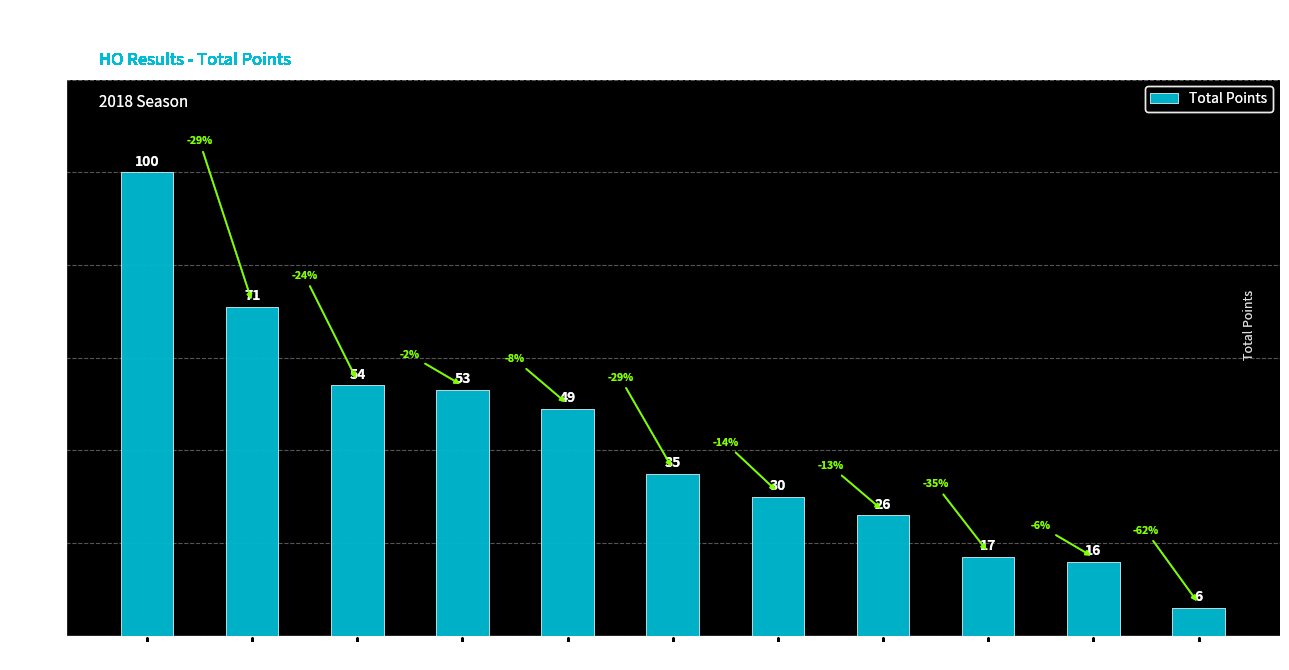

List the labels in order of value, largest first.

Robin, Karl, Terry, Andy, Mark B, Roger, Steve G, Marc T, Alan T, Jason, Mason (Jnr)